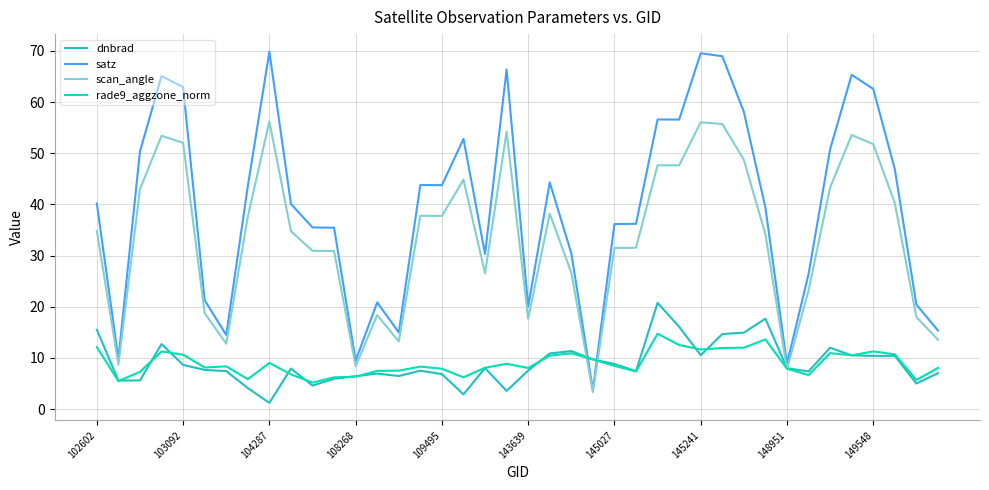

What is the maximum value shown in the chart?

69.9